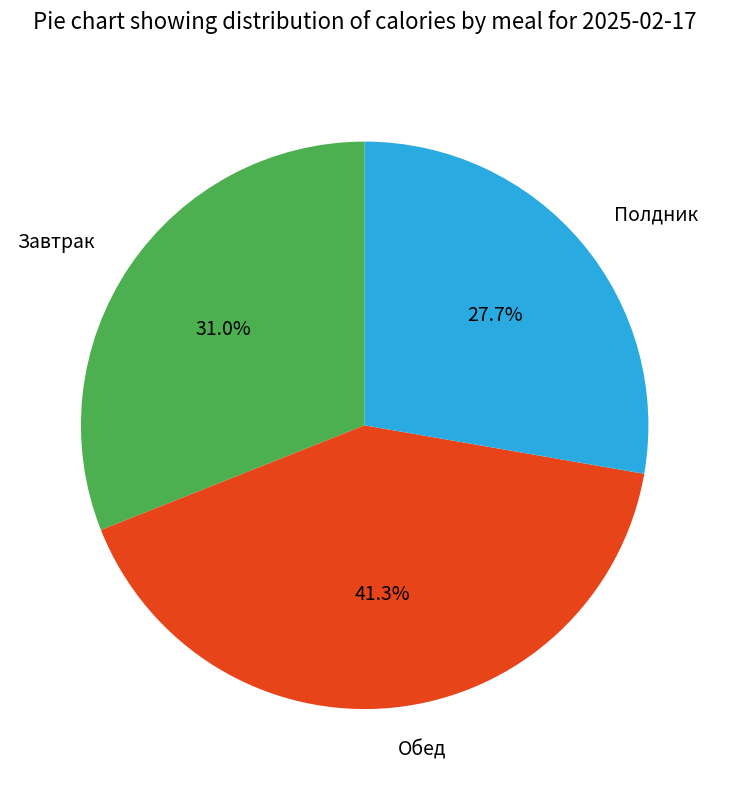

What is the ratio of the value at Обед to the value at Полдник?

1.5